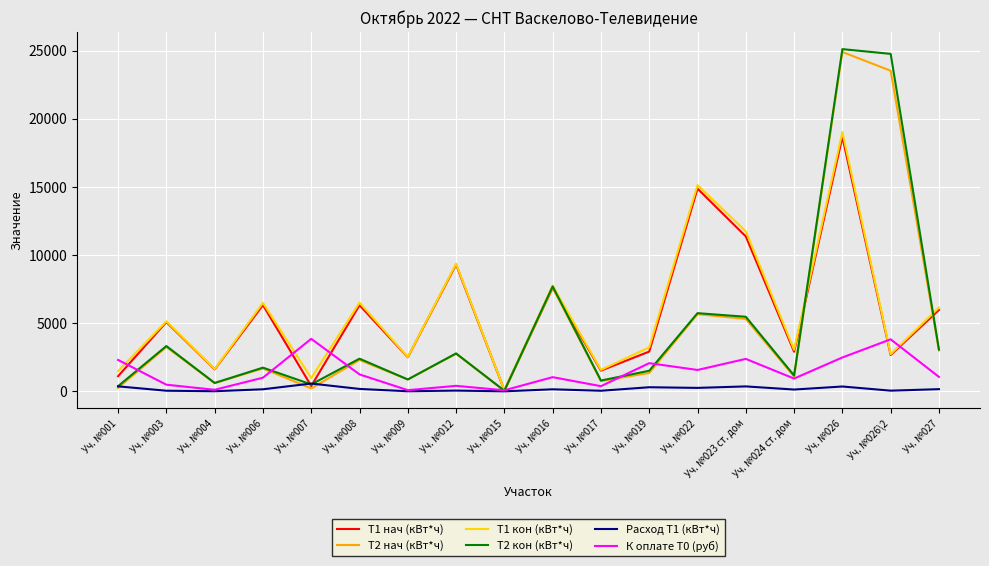

Is the value of T2 кон (кВт*ч) at Уч. №004 greater than the value of T1 нач (кВт*ч) at Уч. №007?

Yes